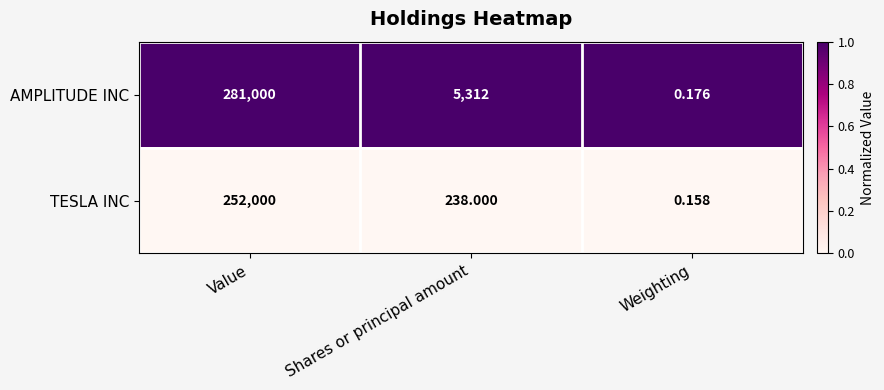

Is the value of AMPLITUDE INC at Weighting greater than the value of TESLA INC at Shares or principal amount?

No